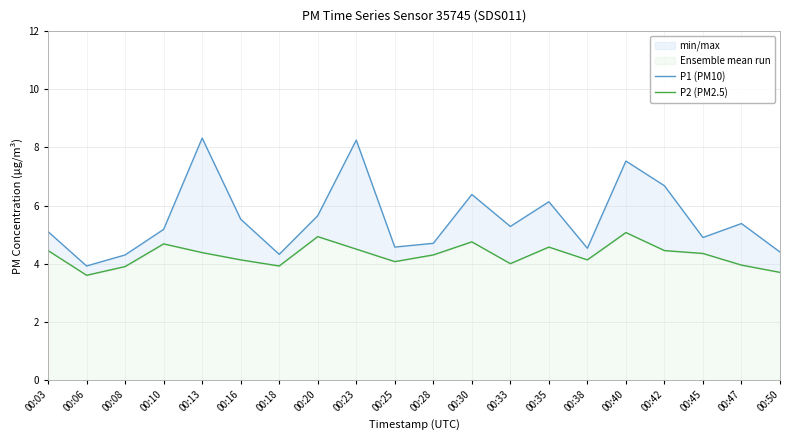

What is the difference between the highest and lowest values at 00:30?

1.6